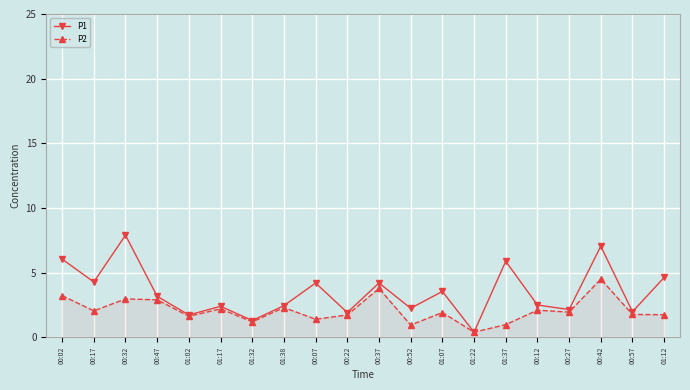

What is the value of the P1 point at the 10th from the left?

1.9